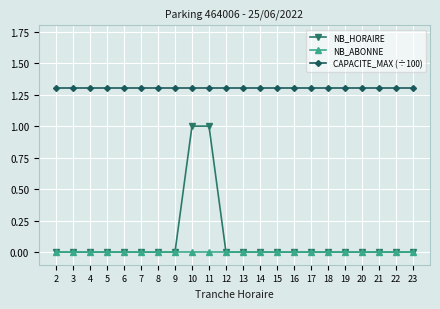

How many categories are shown in the chart?

22